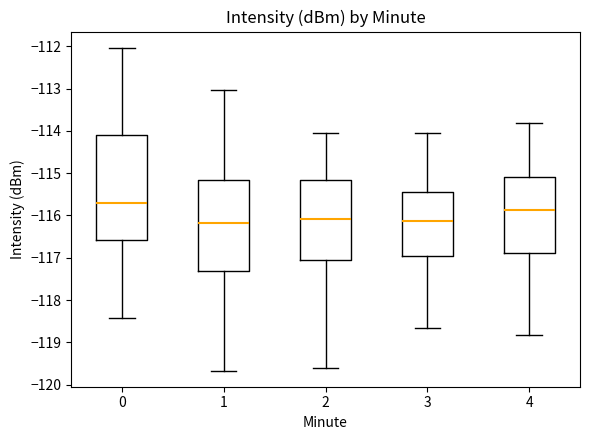

Where does the lower whisker of the box at x = 1 end on the y-axis? The values are not printed on the chart, so give them approximately, as read against the axis.

-119.7